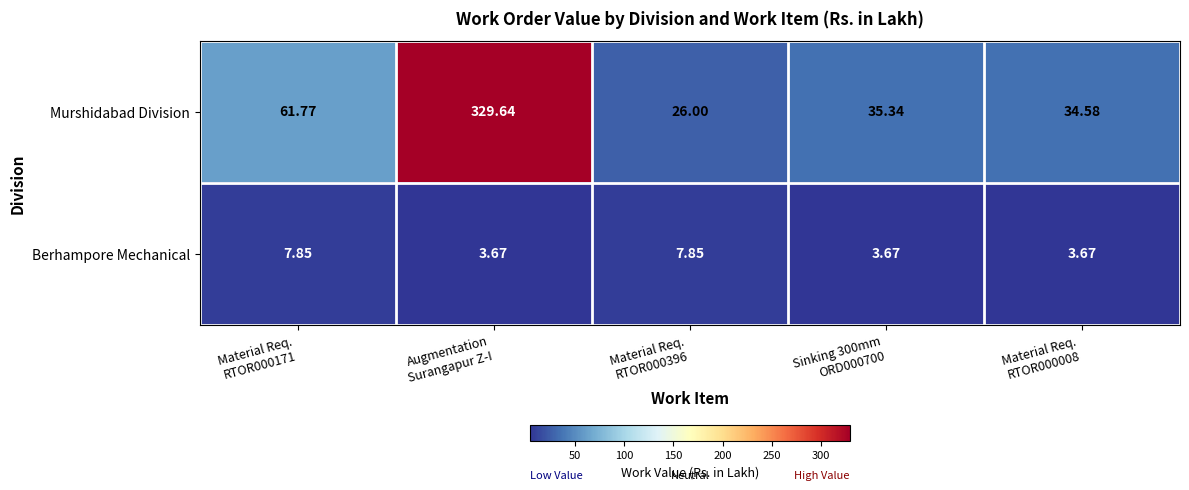

At Augmentation
Surangapur Z-I, list the series in order from largest to smallest.

Murshidabad Division, Berhampore Mechanical